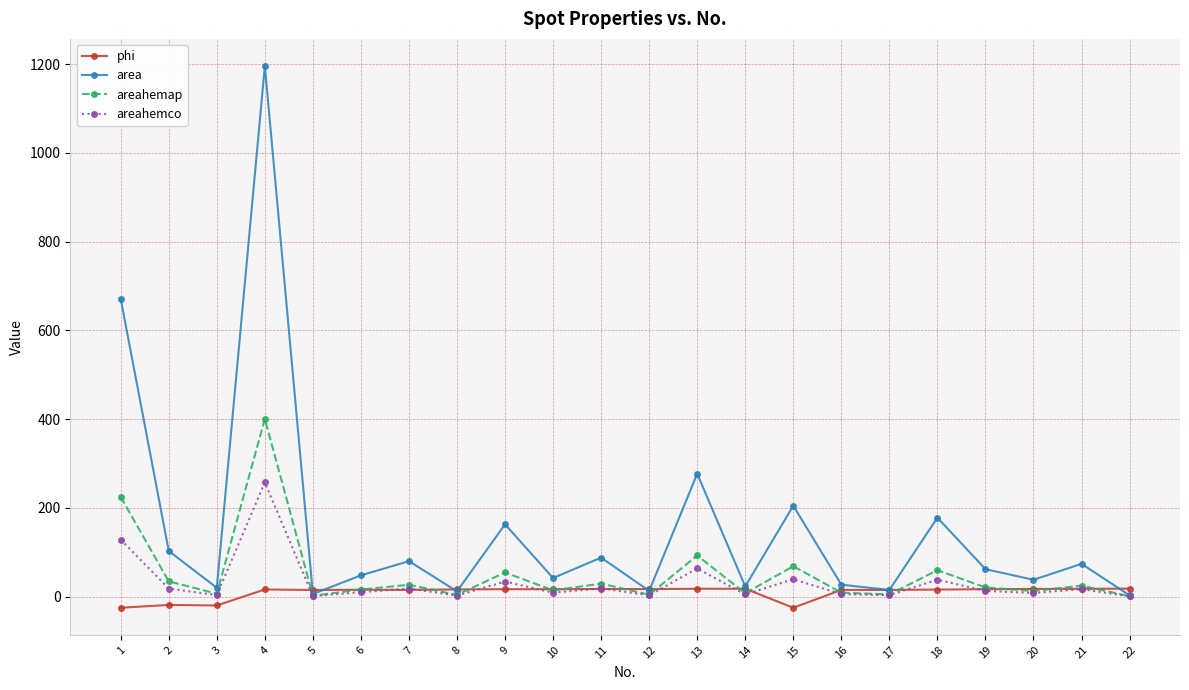

What is the spread (max minus min) of values at 18?

162.0